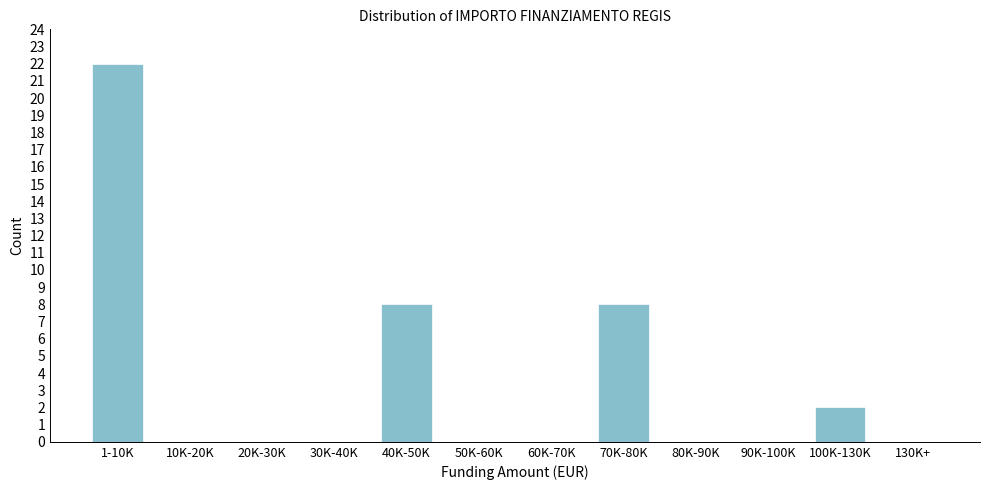

Reading left to right, list all the values displayed in this chart.

1-10K=22	10K-20K=0	20K-30K=0	30K-40K=0	40K-50K=8	50K-60K=0	60K-70K=0	70K-80K=8	80K-90K=0	90K-100K=0	100K-130K=2	130K+=0